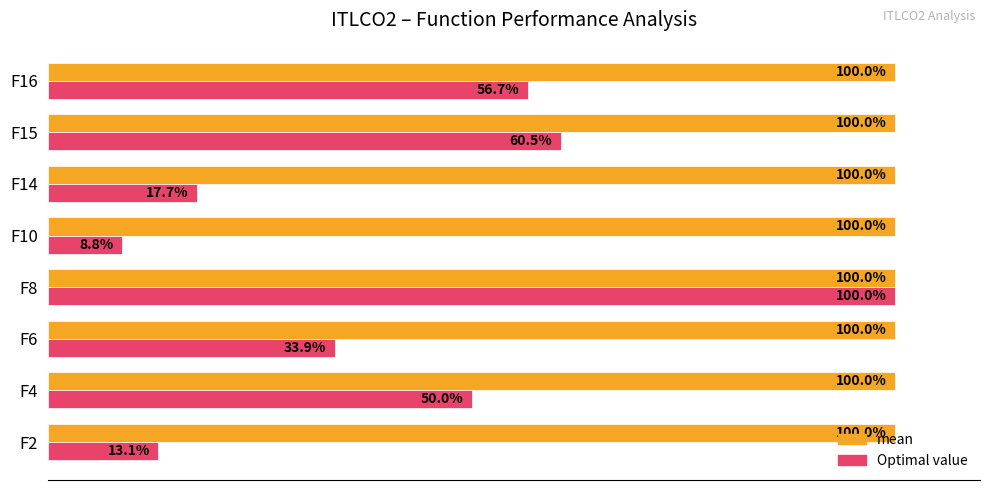

Which series has the largest total across all categories?

mean